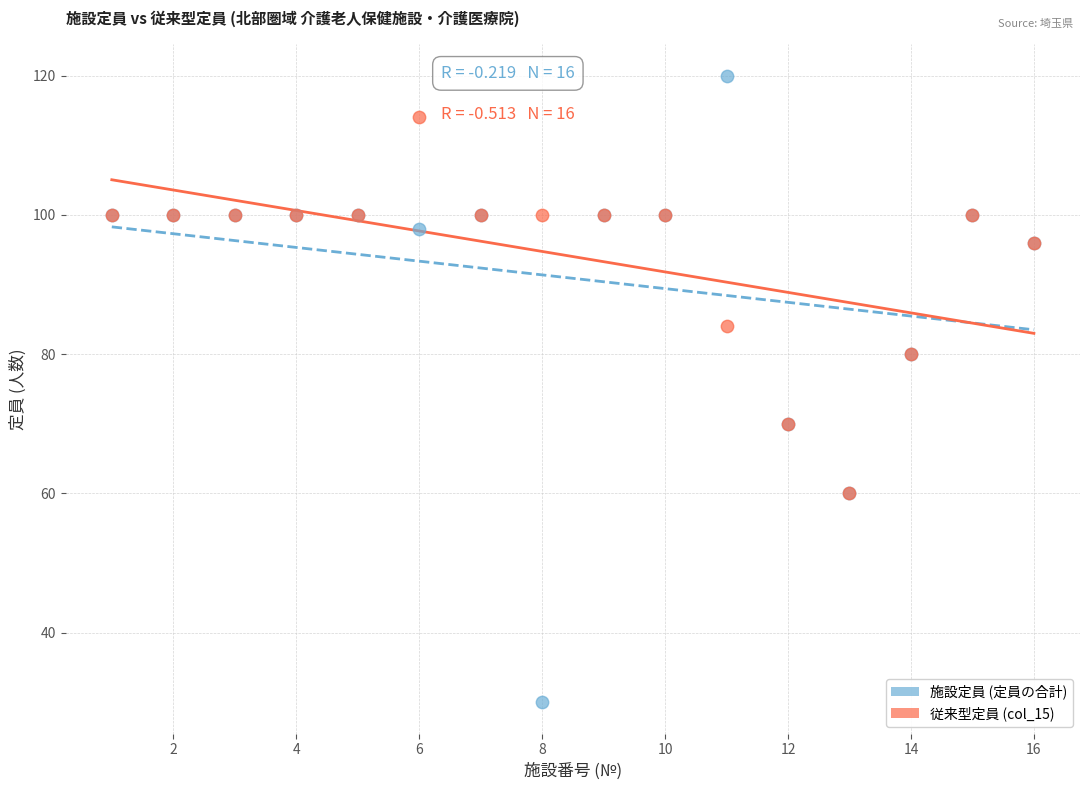

In the 従来型定員 (col_15) series, what Y value is closest to 87?

84